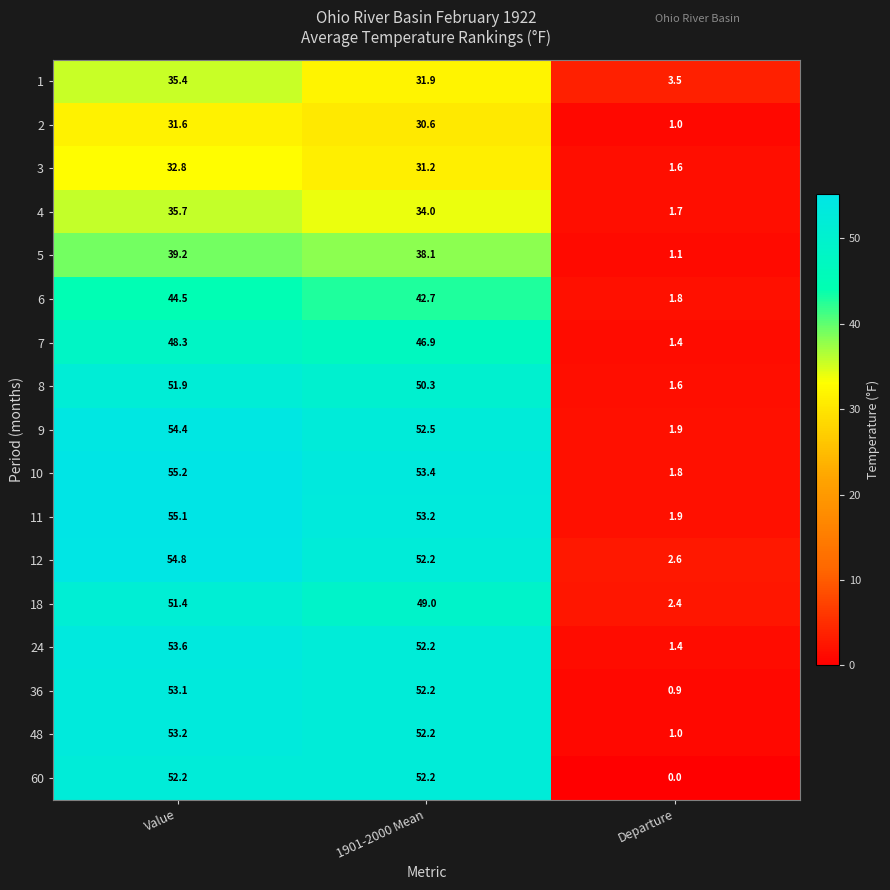

True or false: 24 has a value of 80.1 at 1901-2000 Mean.

False